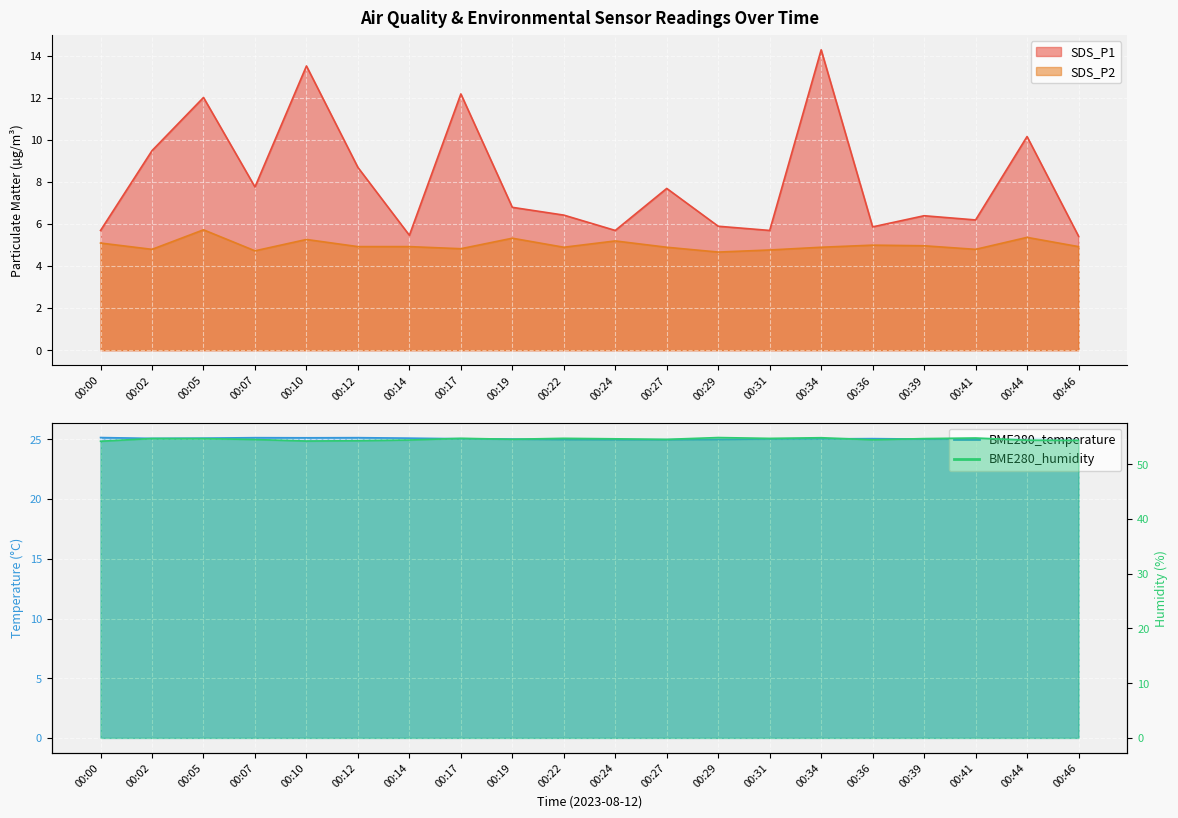

At which label is SDS_P2 closest to 5?

00:36